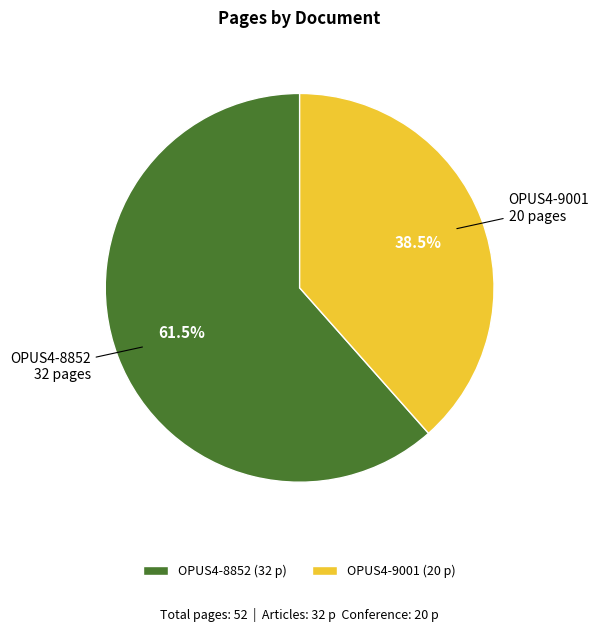

Approximately how many times larger is the value at OPUS4-9001 (20 p) compared to OPUS4-8852 (32 p)?

0.6